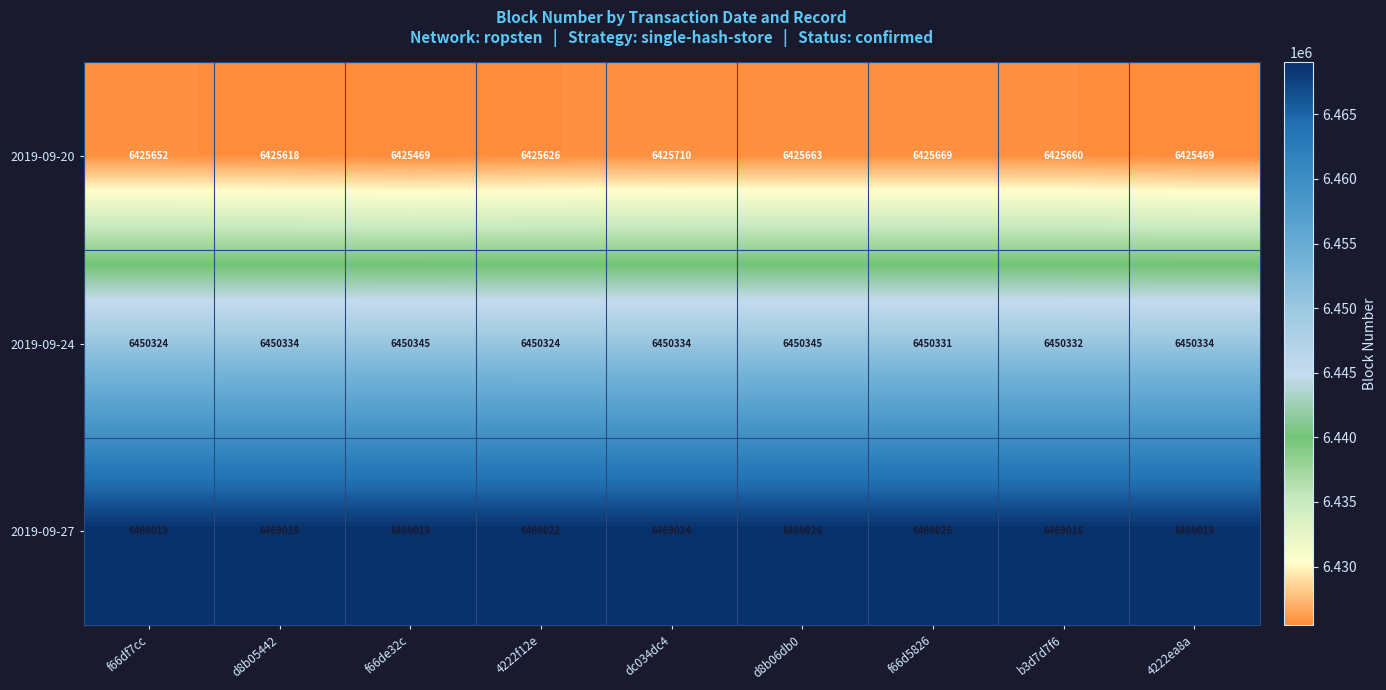

Which series has the largest range (max minus min)?

2019-09-20